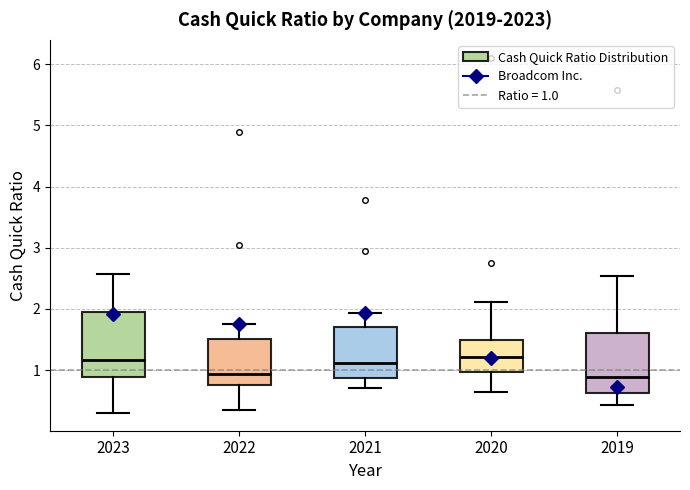

Reading left to right, transcribe this box plot: for each box, give where its median line is, the range the box spans, and where its two whiskers end, as read against the y-axis. The values are not printed on the chart, so give them approximately, as read against the axis.

2023: median 1.2, box 0.9 to 1.9, whiskers 0.3 to 2.6
2022: median 0.9, box 0.8 to 1.5, whiskers 0.4 to 1.8
2021: median 1.1, box 0.9 to 1.7, whiskers 0.7 to 1.9
2020: median 1.2, box 1.0 to 1.5, whiskers 0.7 to 2.1
2019: median 0.9, box 0.6 to 1.6, whiskers 0.4 to 2.5